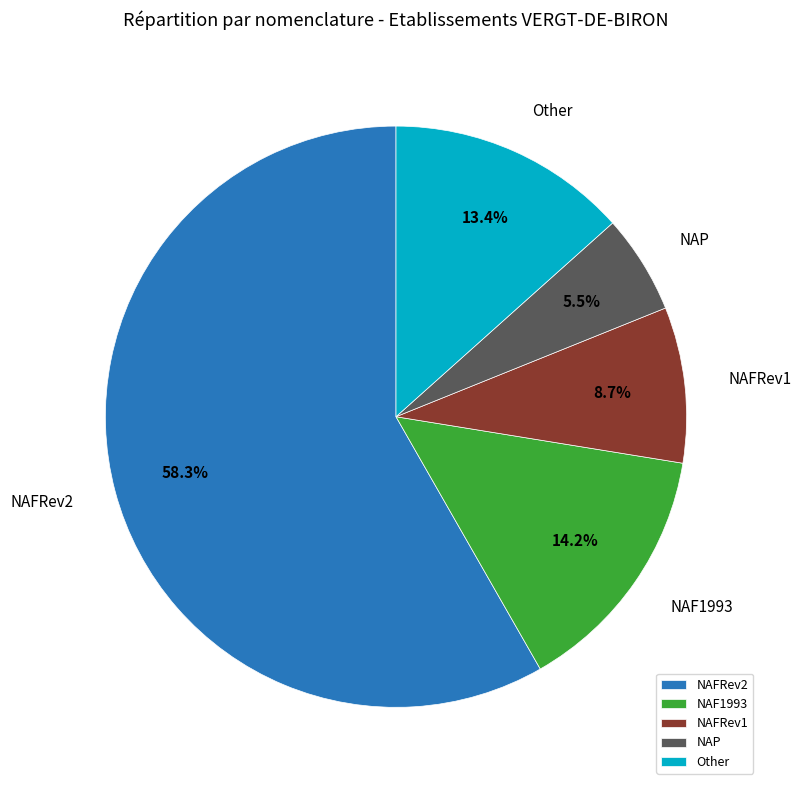

Is it true that NAP is 13% of the pie?

False